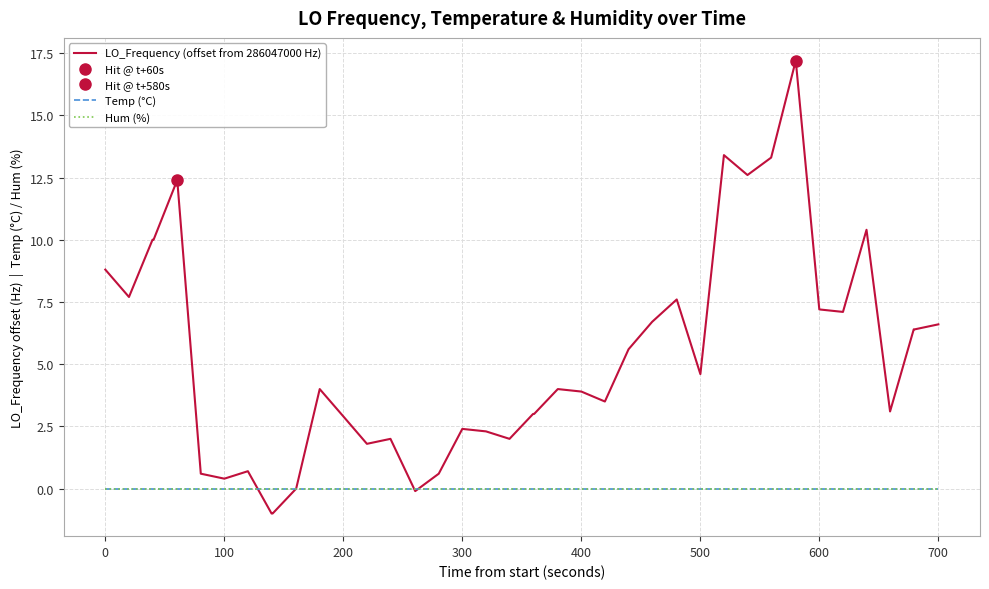

Reading left to right, list all the values displayed in this chart.

LO_Frequency (offset from 286047000 Hz): 8.8	7.7	10.0	10.0	12.4	0.6	0.4	0.7	-1.0	-1.0	0.0	4.0	2.9	1.8	2.0	-0.1	0.6	2.4	2.3	2.0	3.0	3.0	4.0	3.9	3.5	5.6	6.7	7.6	4.6	13.4	12.6	13.3	17.2	7.2	7.1	10.4	3.1	6.4	6.4	6.6
Temp (°C): 0.0	0.0	0.0	0.0	0.0	0.0	0.0	0.0	0.0	0.0	0.0	0.0	0.0	0.0	0.0	0.0	0.0	0.0	0.0	0.0	0.0	0.0	0.0	0.0	0.0	0.0	0.0	0.0	0.0	0.0	0.0	0.0	0.0	0.0	0.0	0.0	0.0	0.0	0.0	0.0
Hum (%): 0.0	0.0	0.0	0.0	0.0	0.0	0.0	0.0	0.0	0.0	0.0	0.0	0.0	0.0	0.0	0.0	0.0	0.0	0.0	0.0	0.0	0.0	0.0	0.0	0.0	0.0	0.0	0.0	0.0	0.0	0.0	0.0	0.0	0.0	0.0	0.0	0.0	0.0	0.0	0.0